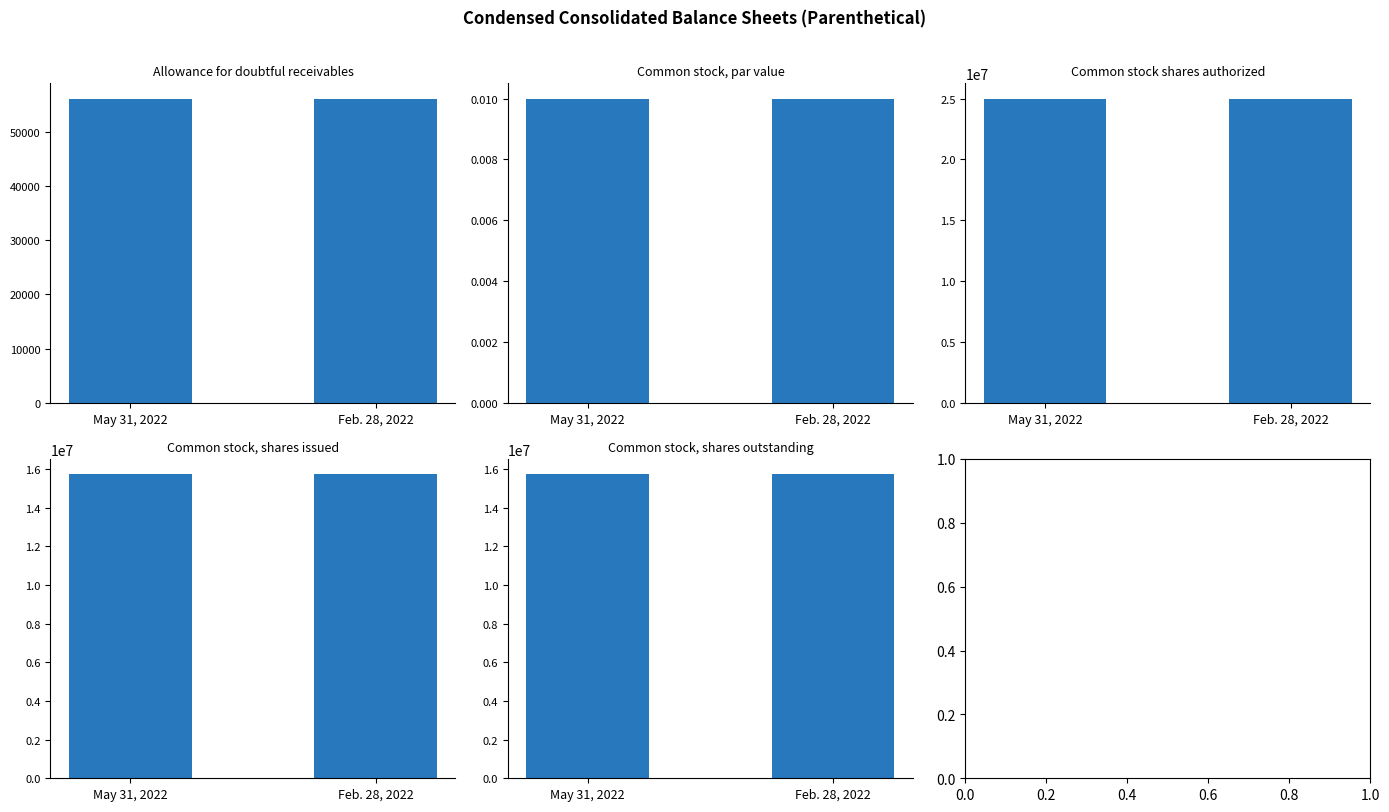

Is it true that May 31, 2022 equals 0.0 at Common stock, par value?

False